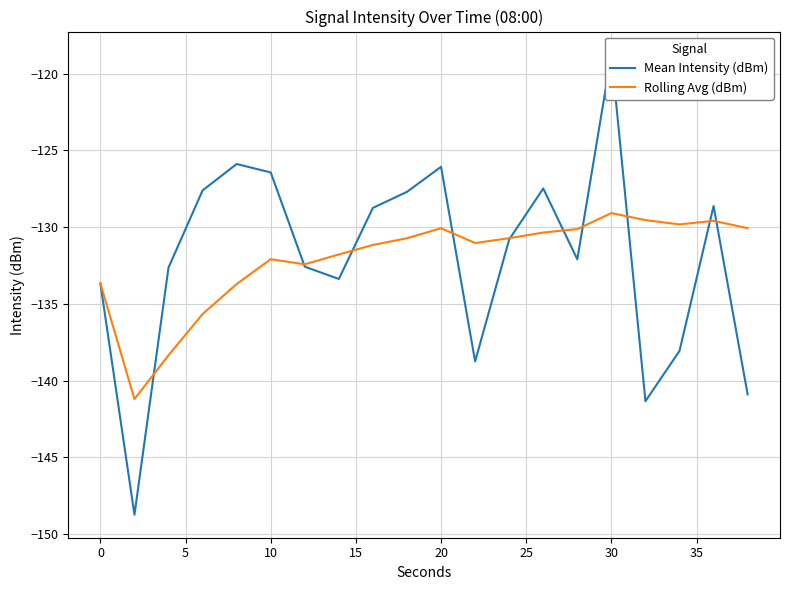

What are all the series names shown in the legend?

Mean Intensity (dBm), Rolling Avg (dBm)